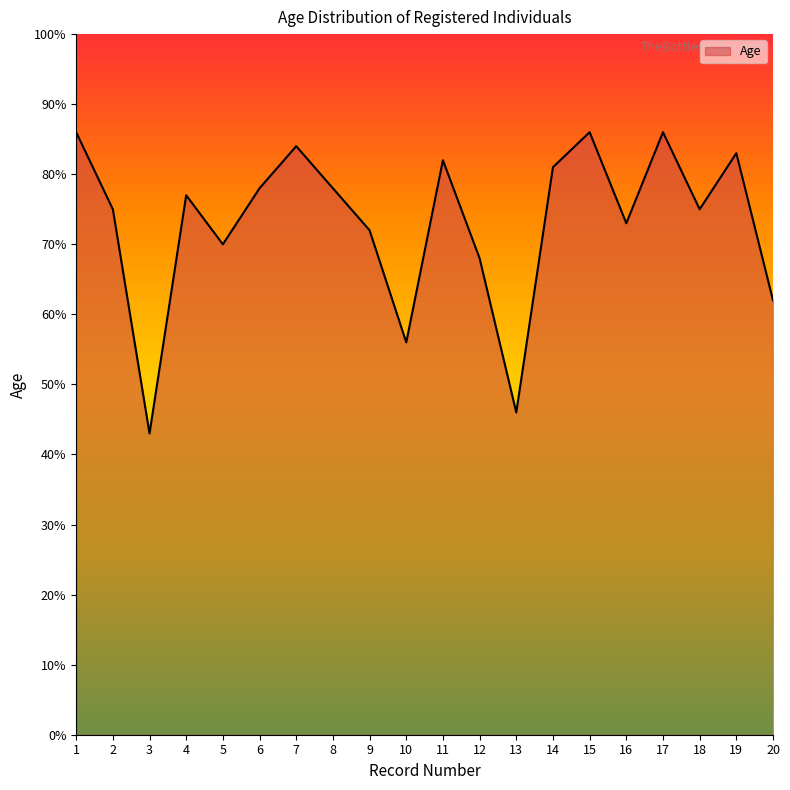

Does the chart display data point markers on the line(s)?

No